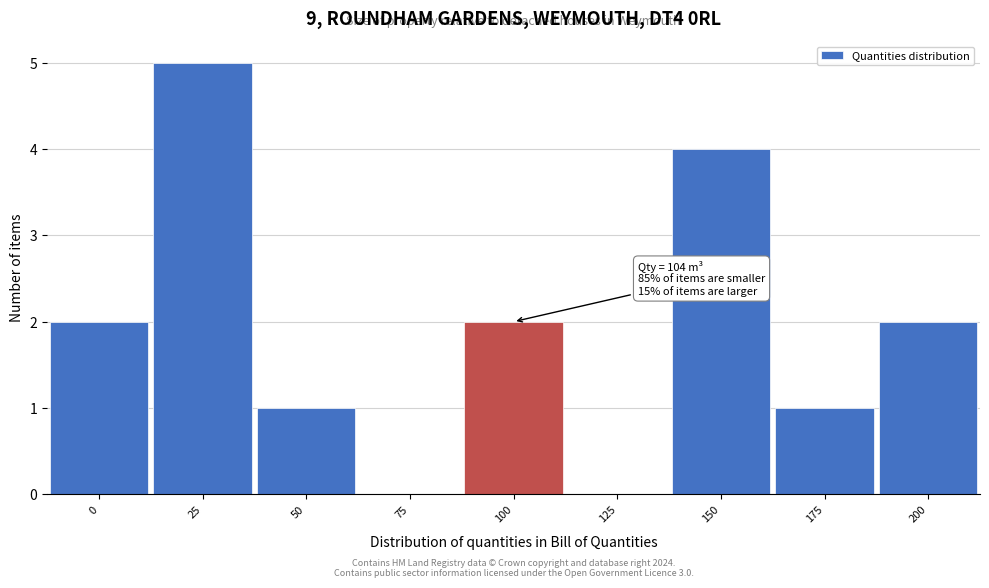

Reading left to right, list all the values displayed in this chart.

0=2	25=5	50=1	75=0	100=2	125=0	150=4	175=1	200=2